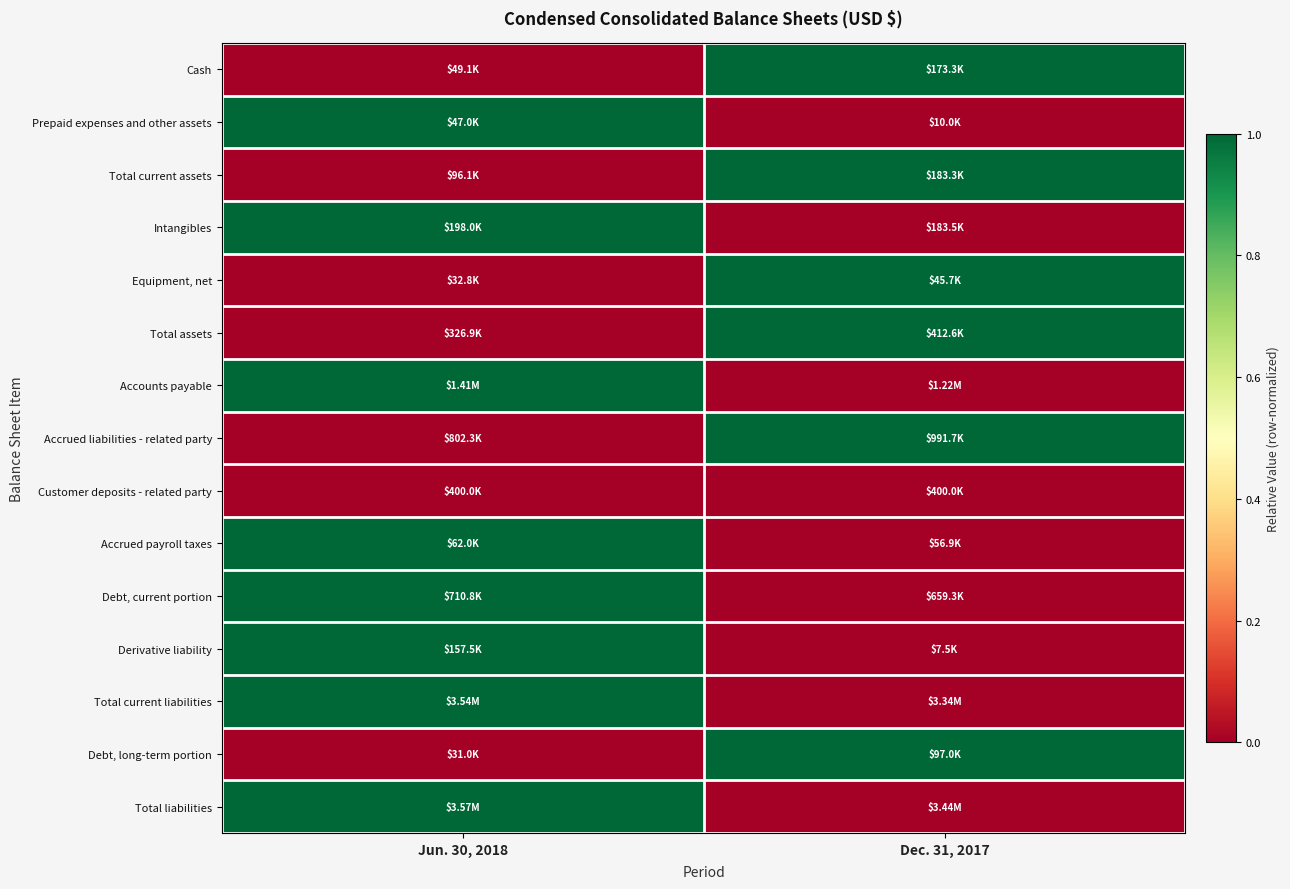

Reading right to left, transcribe all the data shown in this chart.

Cash: Dec. 31, 2017=1	Jun. 30, 2018=0
Prepaid expenses and other assets: Dec. 31, 2017=0	Jun. 30, 2018=1
Total current assets: Dec. 31, 2017=1	Jun. 30, 2018=0
Intangibles: Dec. 31, 2017=0	Jun. 30, 2018=1
Equipment, net: Dec. 31, 2017=1	Jun. 30, 2018=0
Total assets: Dec. 31, 2017=1	Jun. 30, 2018=0
Accounts payable: Dec. 31, 2017=0	Jun. 30, 2018=1
Accrued liabilities - related party: Dec. 31, 2017=1	Jun. 30, 2018=0
Customer deposits - related party: Dec. 31, 2017=0	Jun. 30, 2018=0
Accrued payroll taxes: Dec. 31, 2017=0	Jun. 30, 2018=1
Debt, current portion: Dec. 31, 2017=0	Jun. 30, 2018=1
Derivative liability: Dec. 31, 2017=0	Jun. 30, 2018=1
Total current liabilities: Dec. 31, 2017=0	Jun. 30, 2018=1
Debt, long-term portion: Dec. 31, 2017=1	Jun. 30, 2018=0
Total liabilities: Dec. 31, 2017=0	Jun. 30, 2018=1